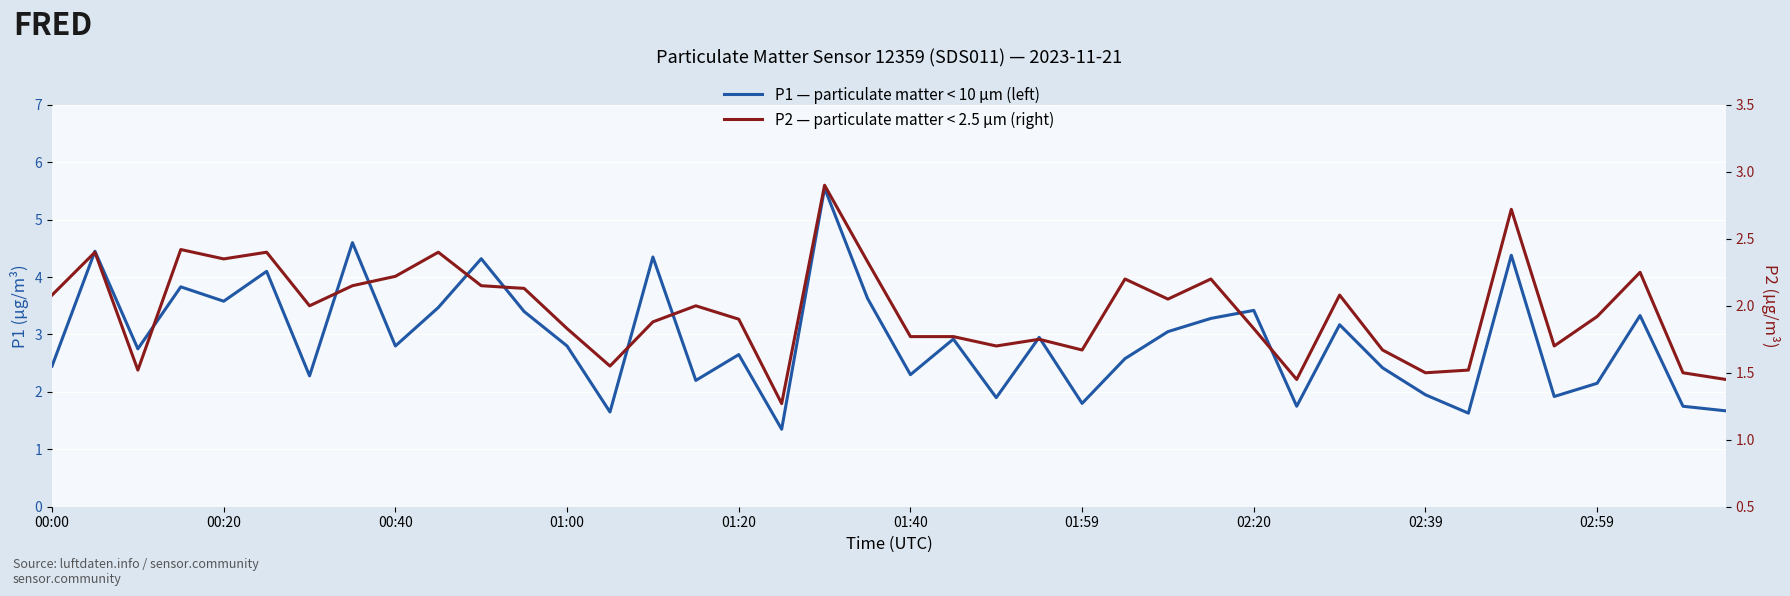

At how many categories does at least one series exceed 4?

7